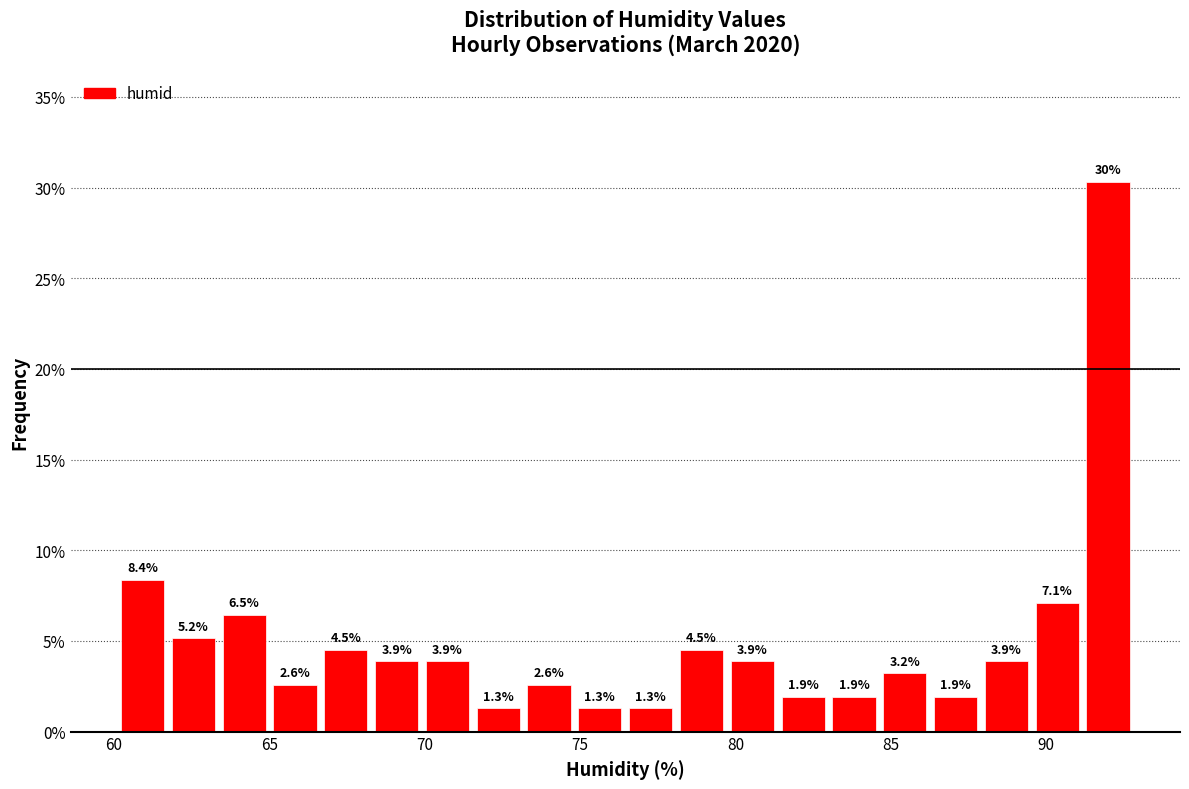

Around what value on the x-axis is the tallest bar? Give the approximate position of its centre, as read against the axis.

92.0